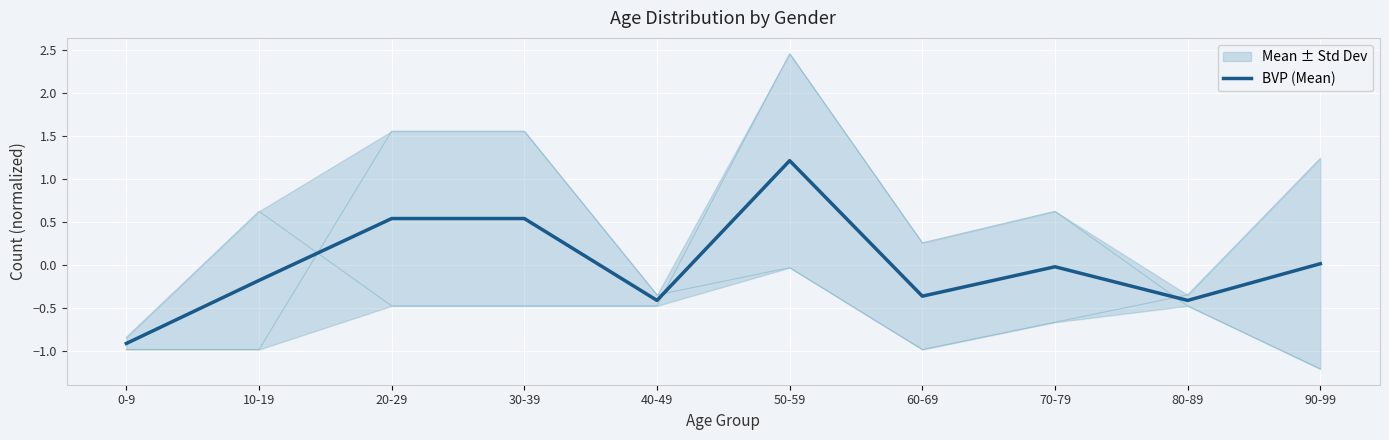

Is it true that the value at 0-9 is -0.9?

True